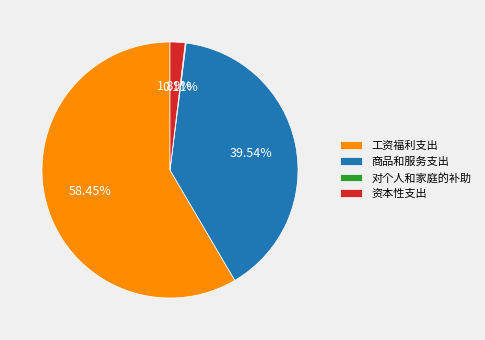

Is the sum of 商品和服务支出 and 工资福利支出 greater than half?

Yes